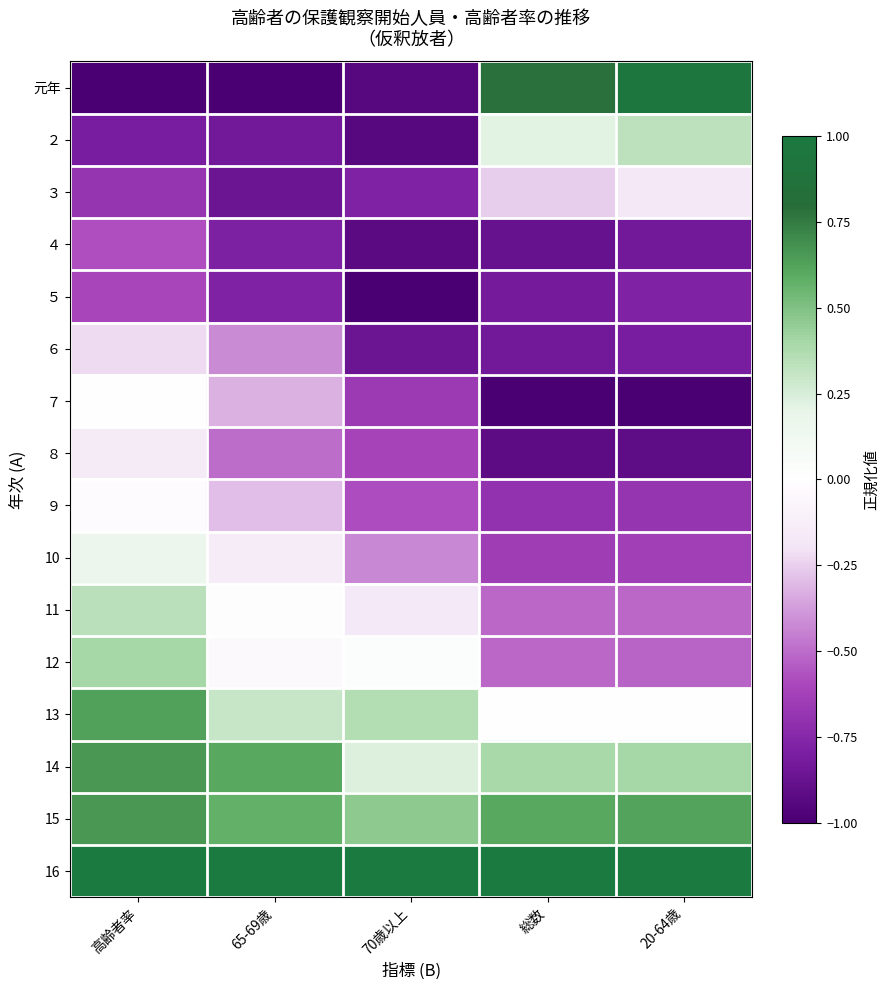

Count the number of data series in this chart.

16